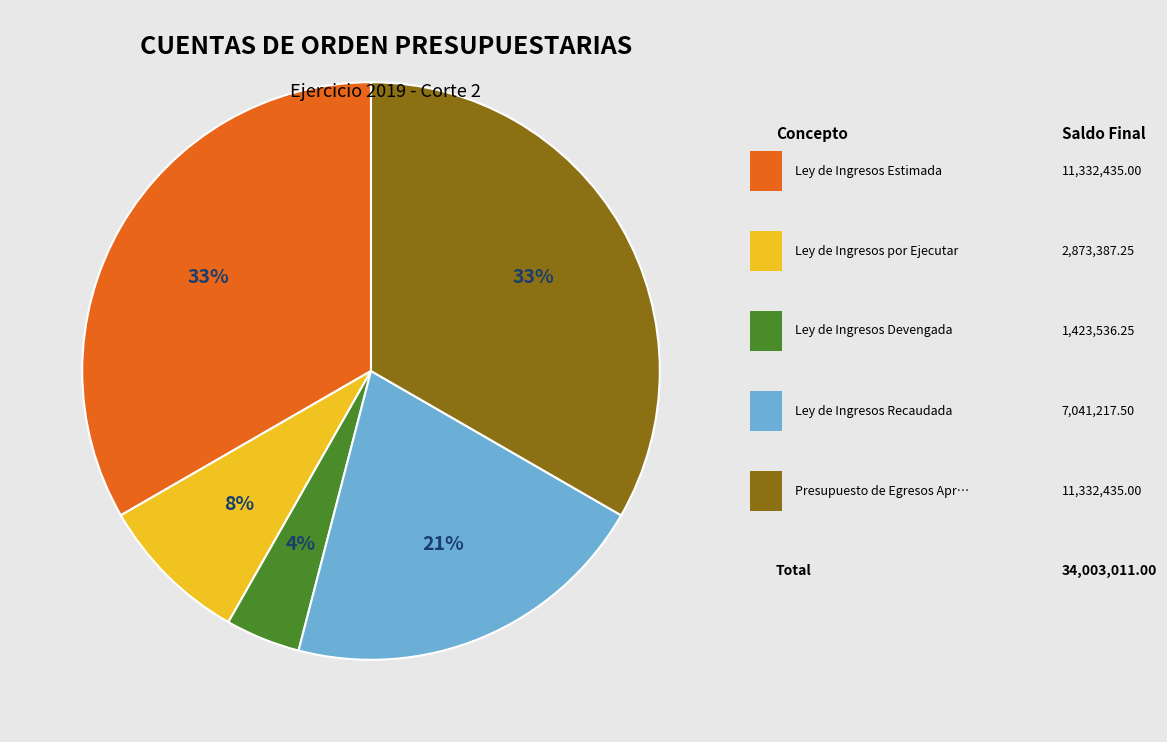

To the nearest percent, what is the average slice percentage?

20%